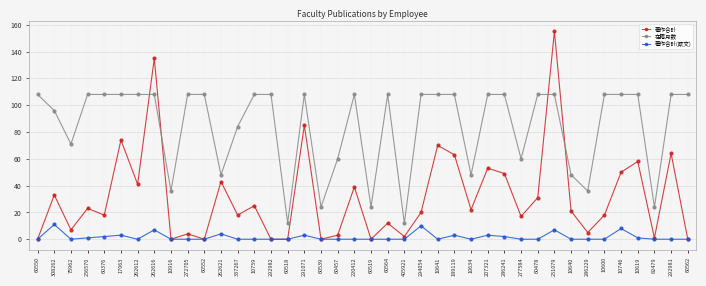

Rank the series by their average value, from lowest to highest.

著作合計(欧文), 著作合計, 在籍月数